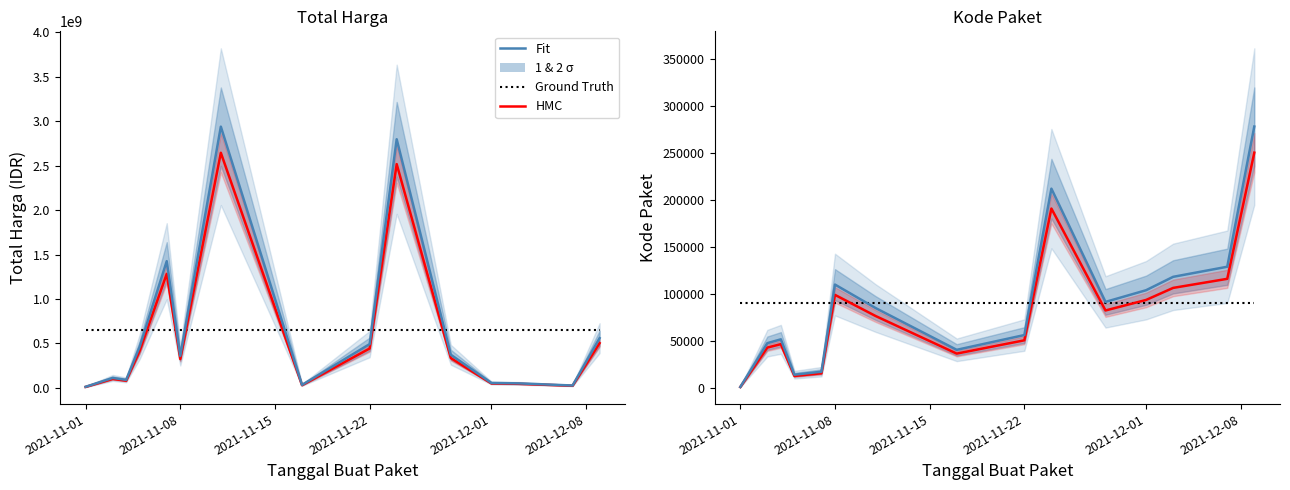

Is the value of HMC at 6 greater than the value of Fit at 2021-12-01?

Yes